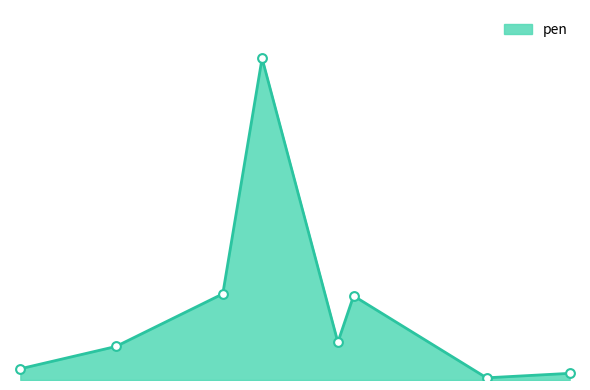

Is this an area chart (filled region under the line)?

Yes